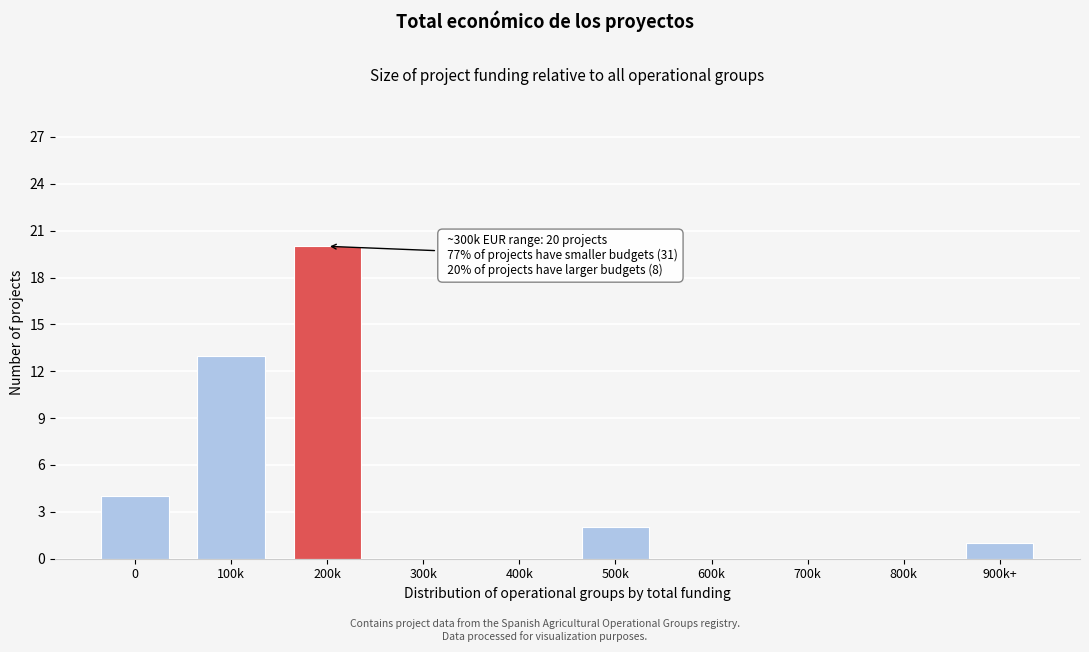

Reading right to left, what are all the values shown in this chart?

900k+=1	800k=0	700k=0	600k=0	500k=2	400k=0	300k=0	200k=20	100k=13	0=4